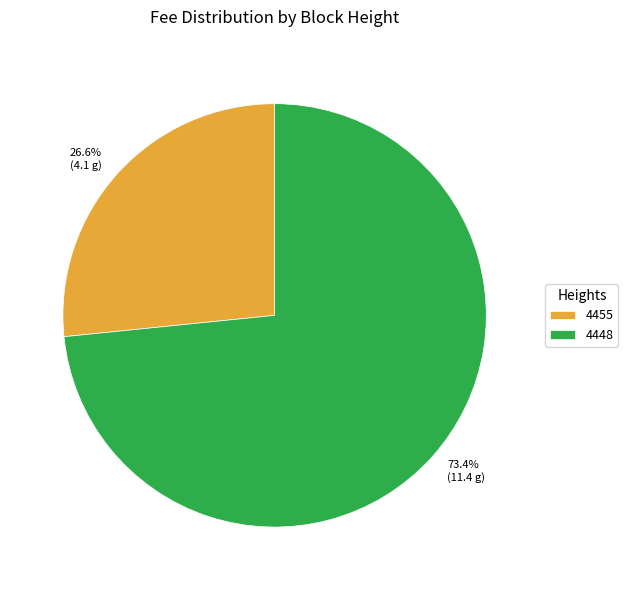

What is the majority slice?

4448